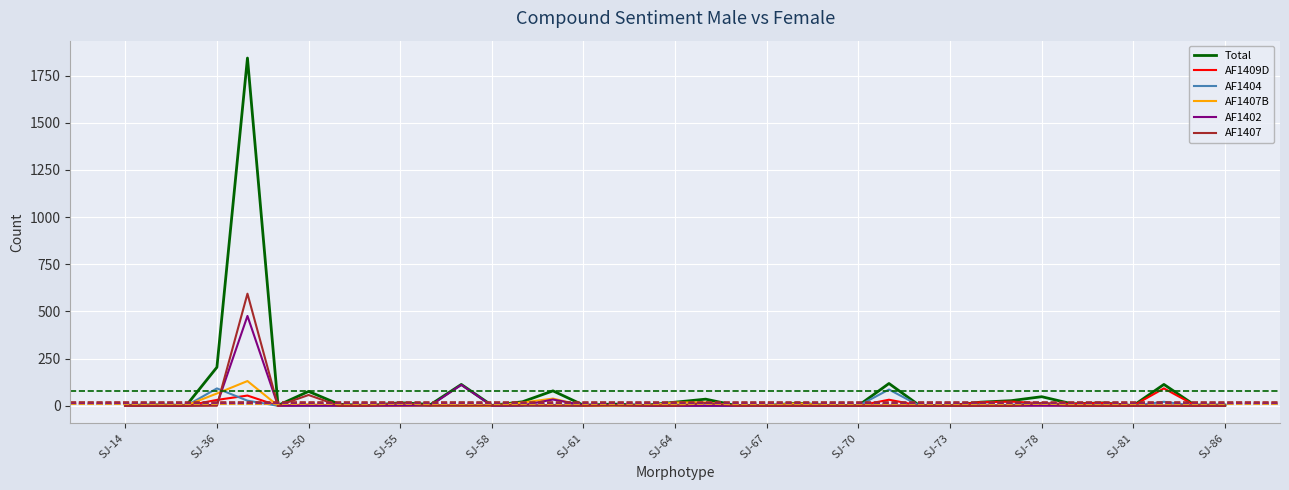

Which series has the largest range (max minus min)?

Total